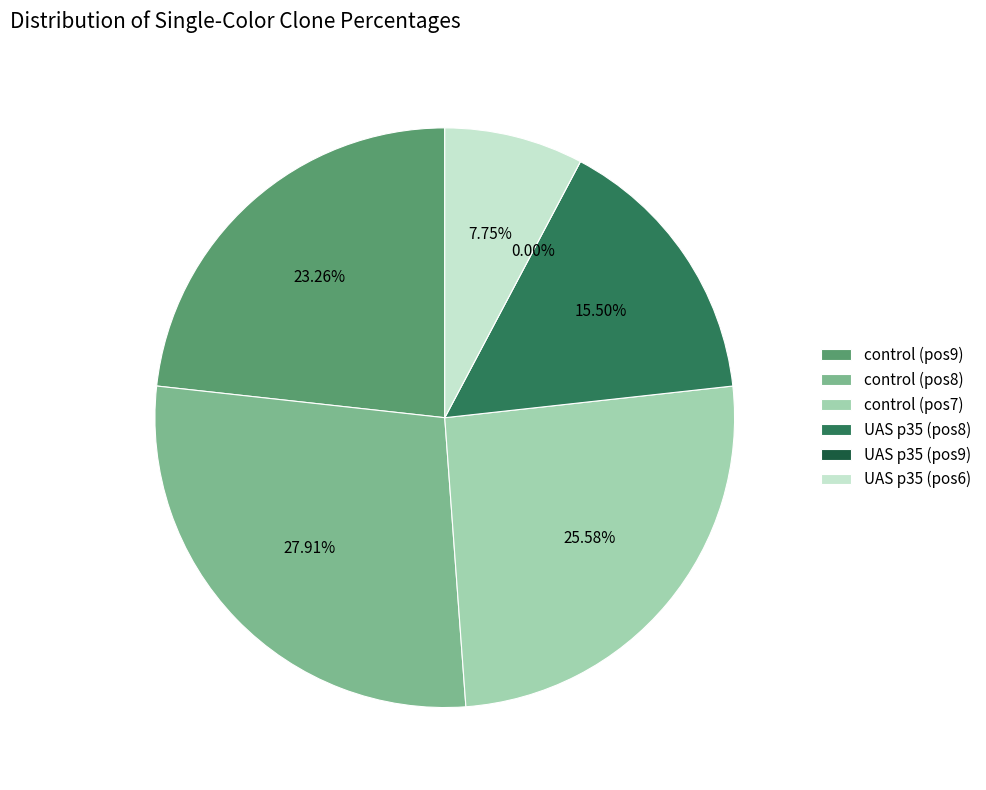

The control (pos9) slice represents 23% of the pie. True or false?

True